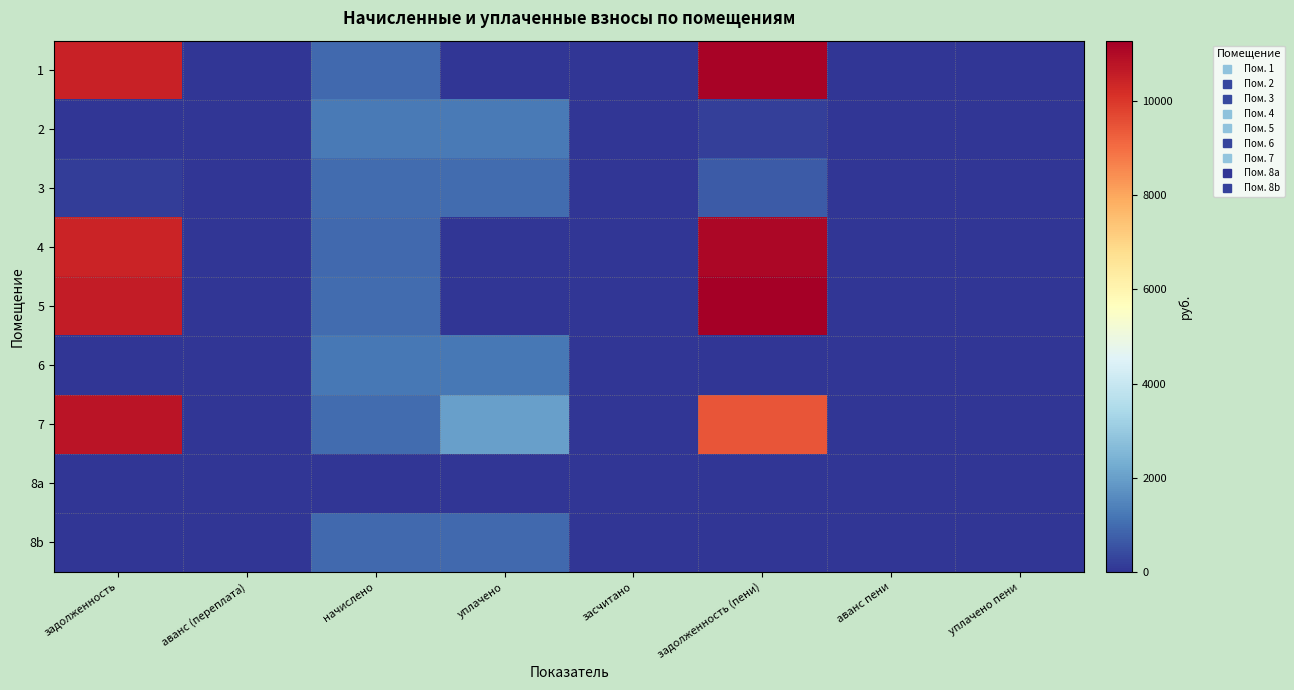

Which category has the highest value across all series?

задолженность (пени)